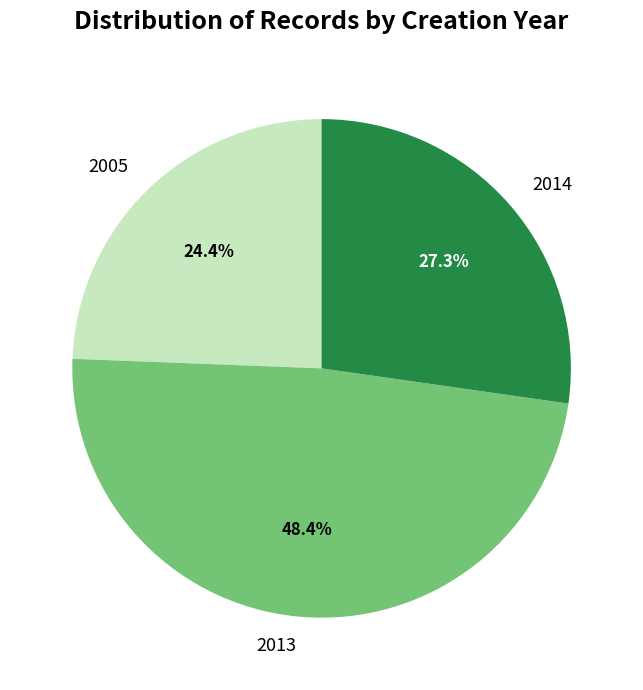

What is the total percentage of 2014 and 2005?

51.6%